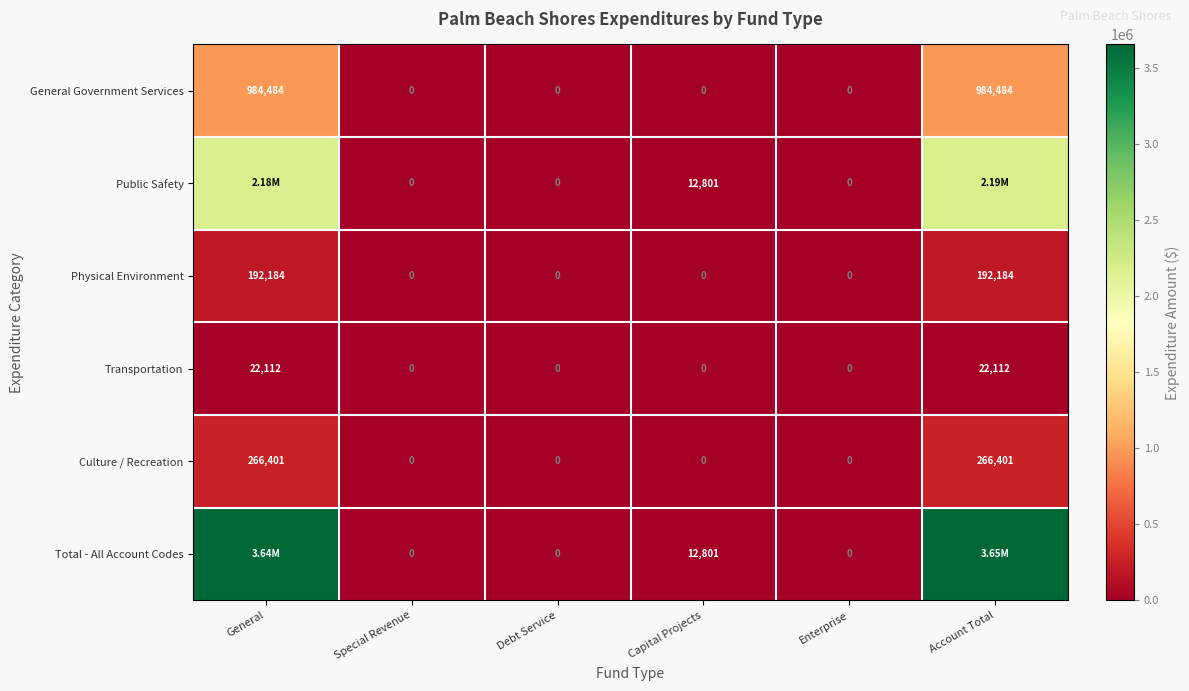

What is the spread (max minus min) of values at Capital Projects?

12801